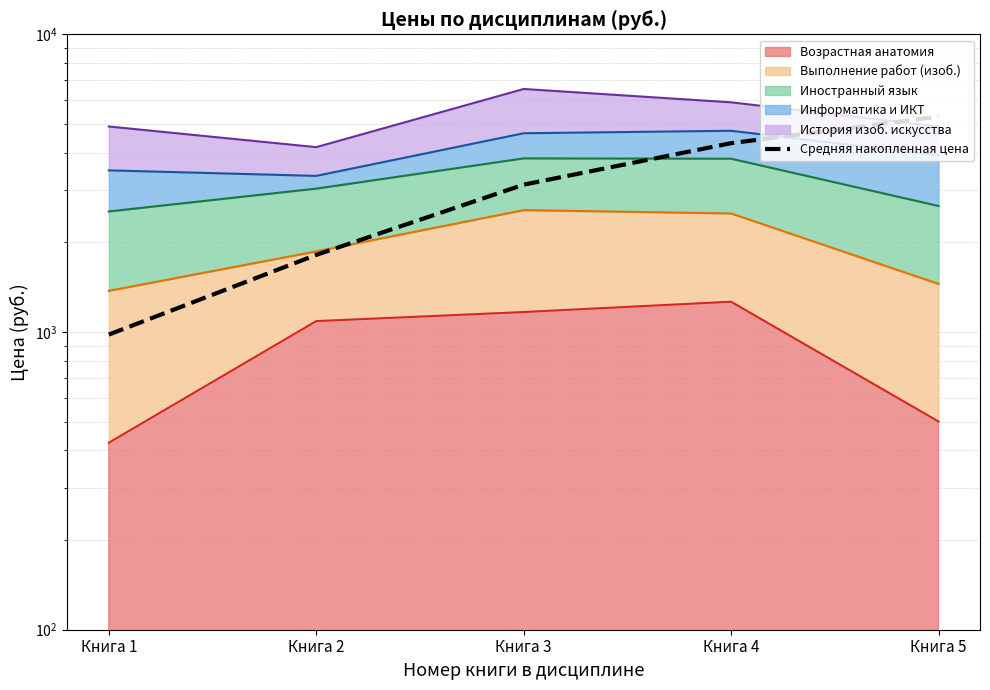

True or false: the data has more than 2 interior local peaks.

False